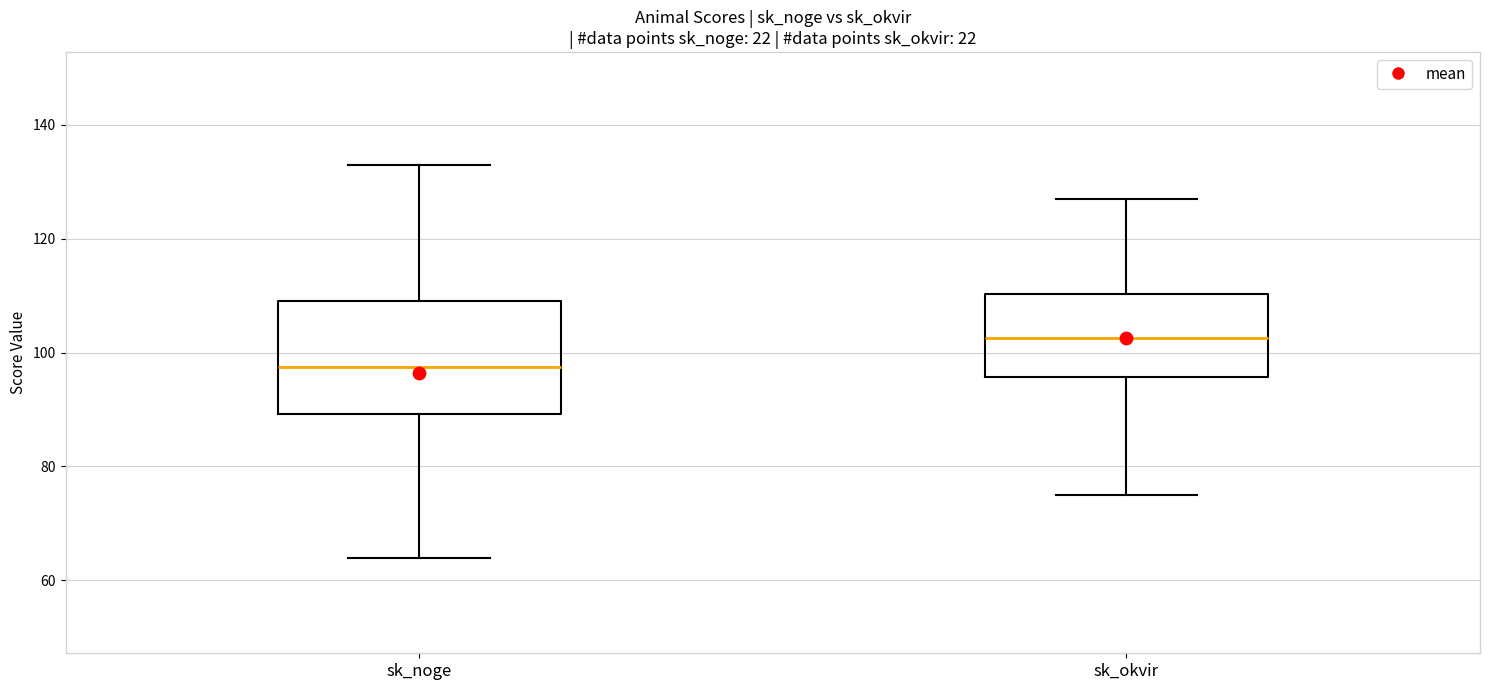

Where does the median line of the box for sk_noge sit on the y-axis? The values are not printed on the chart, so give them approximately, as read against the axis.

98